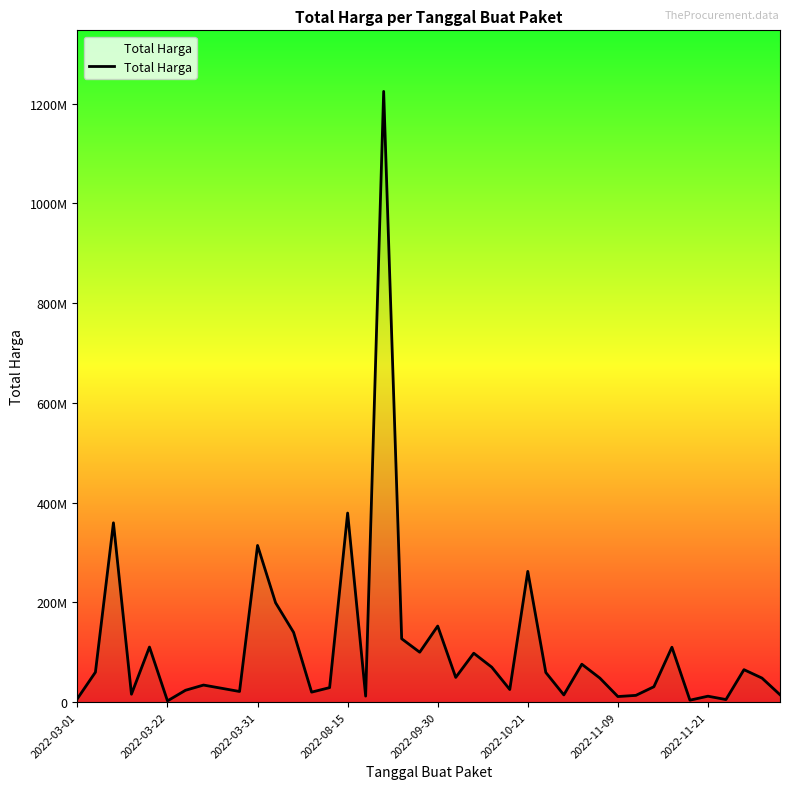

Does the chart have visible grid lines?

No